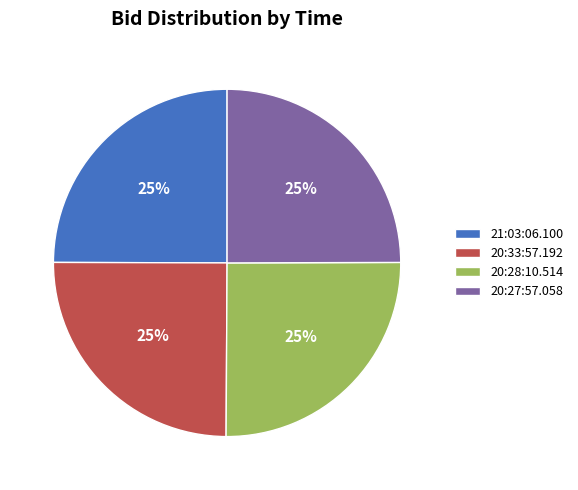

To the nearest percent, what portion does 20:28:10.514 represent?

25%